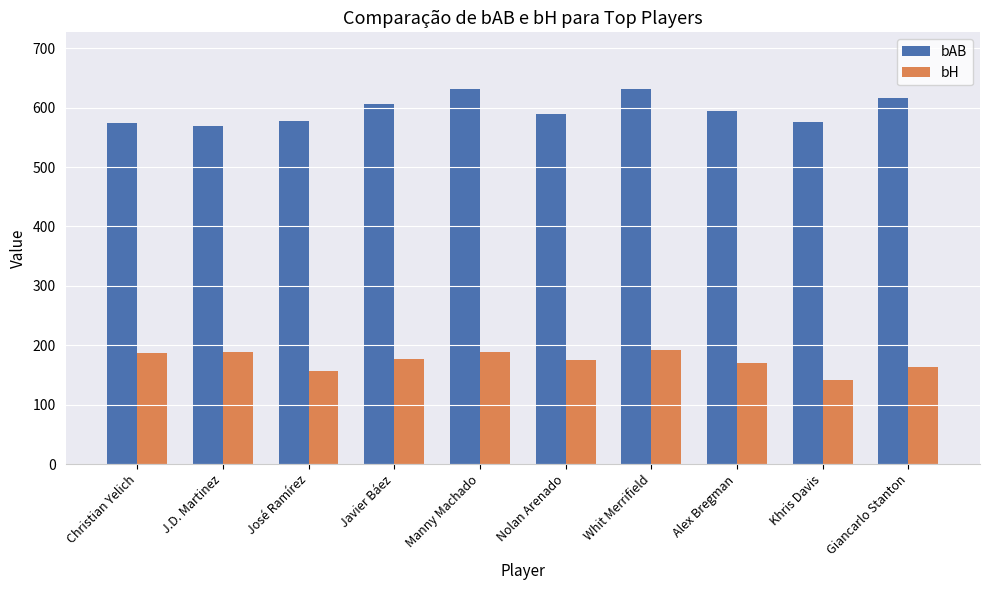

How many bars are there in total?

20